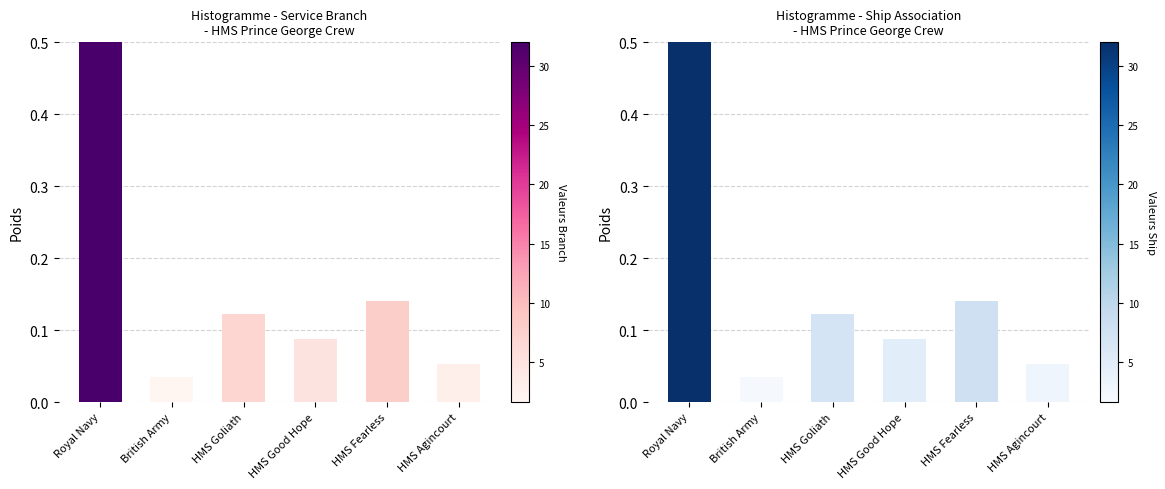

Does the chart contain stacked bars?

No